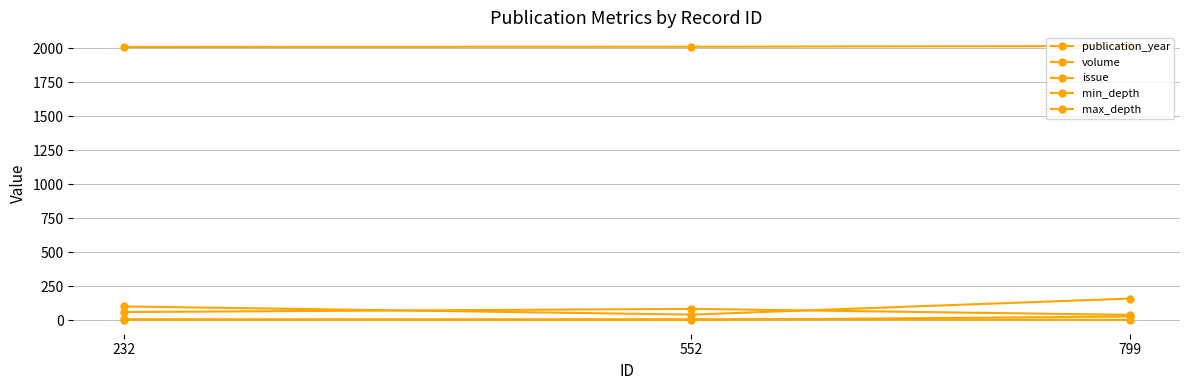

The value of issue at 799 is 1. True or false?

False